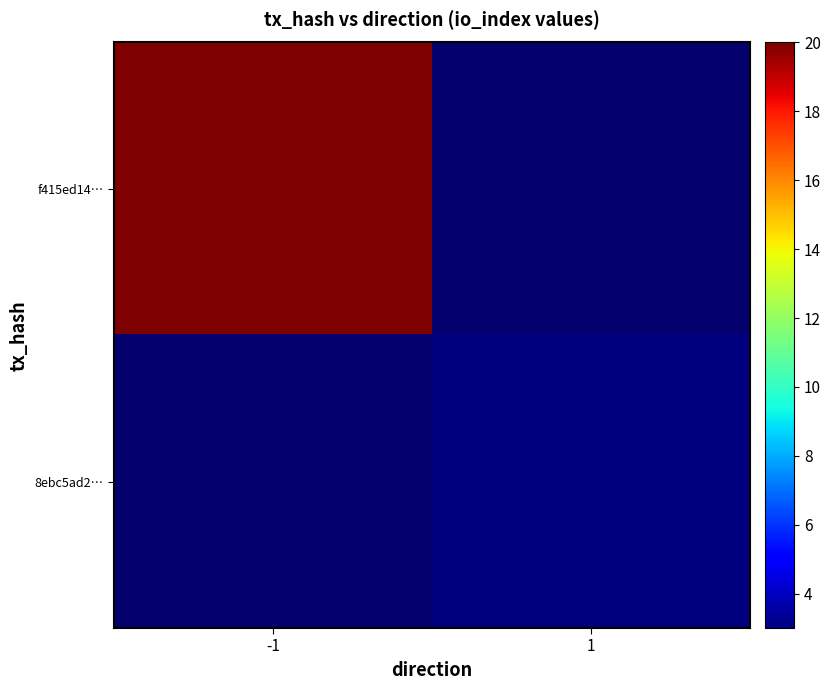

At which label does 8ebc5ad2… reach its minimum?

-1